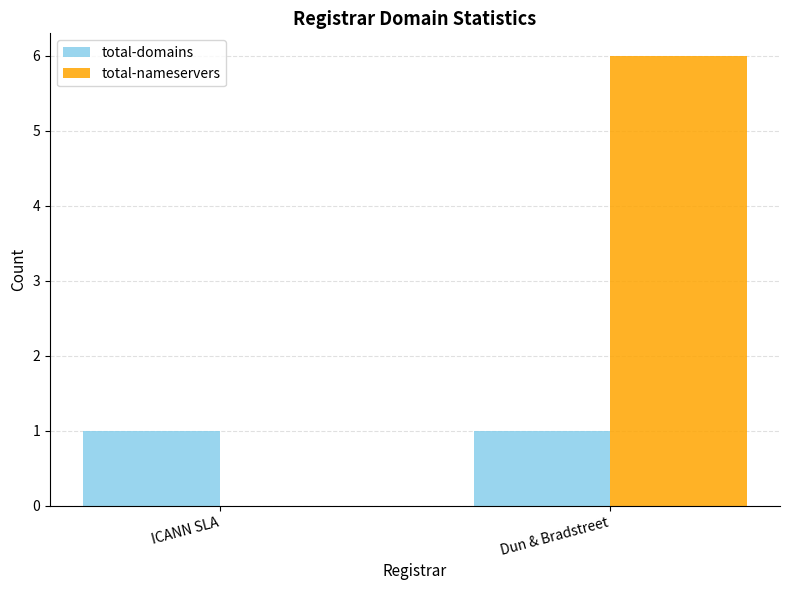

How many series are shown in this chart?

2